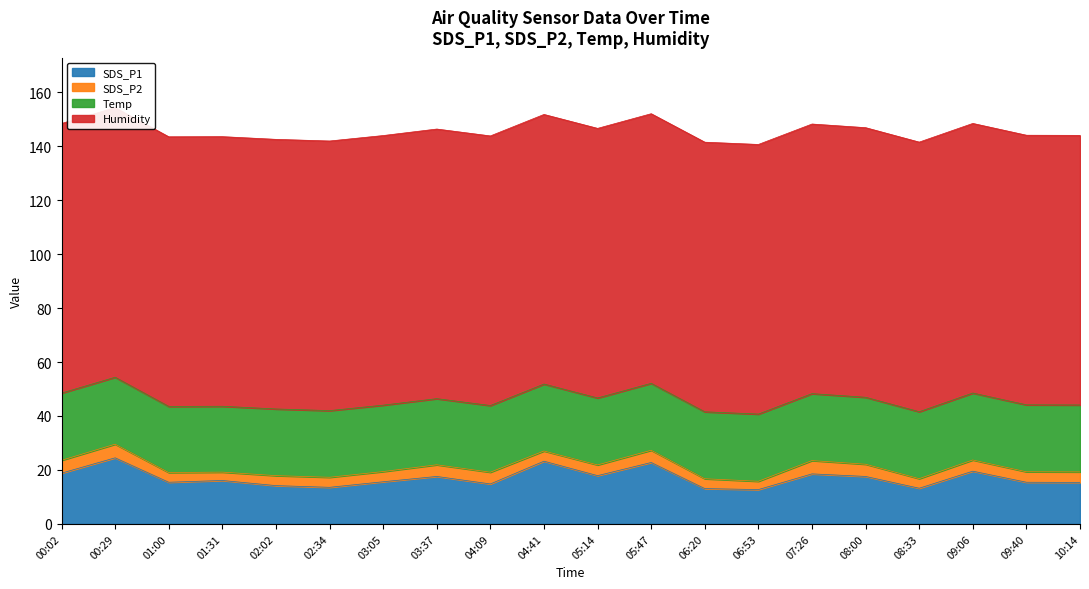

What position from the right is 02:02?

16